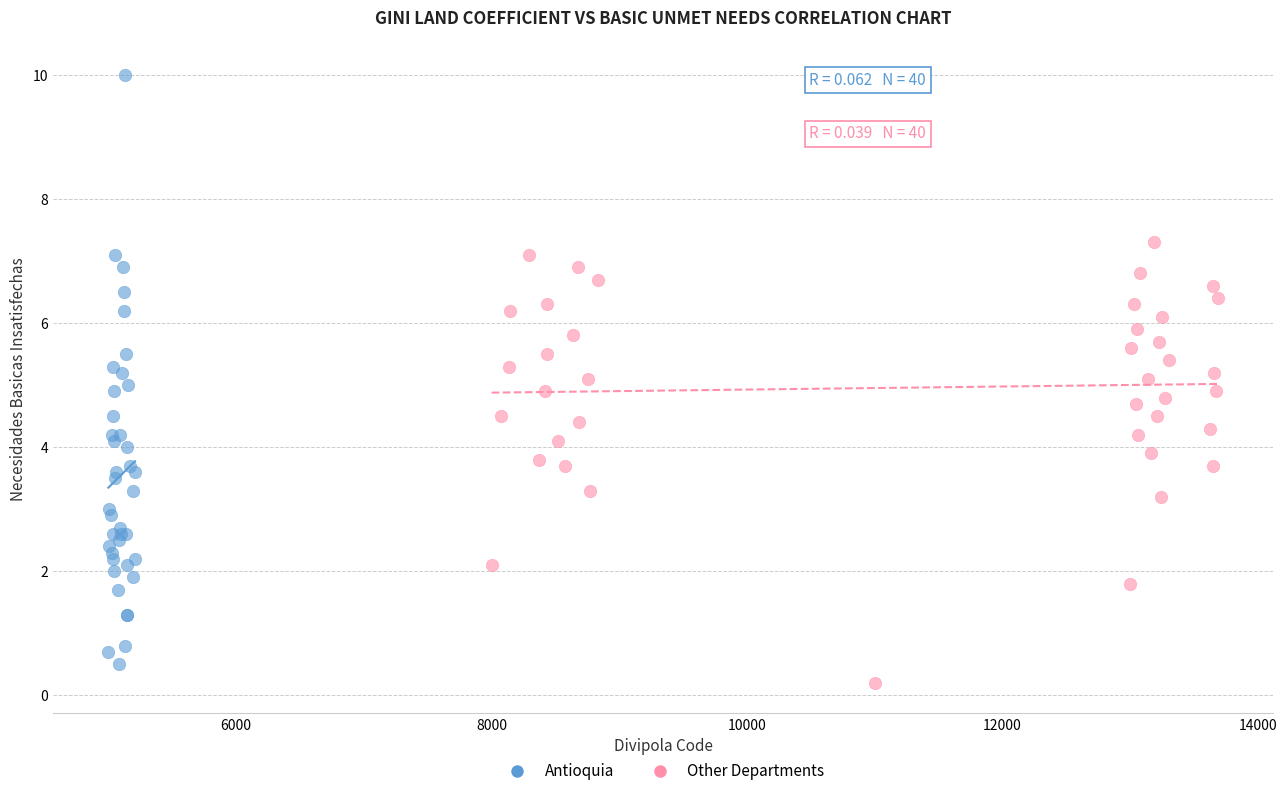

Which series has the largest Y range (max minus min)?

Antioquia